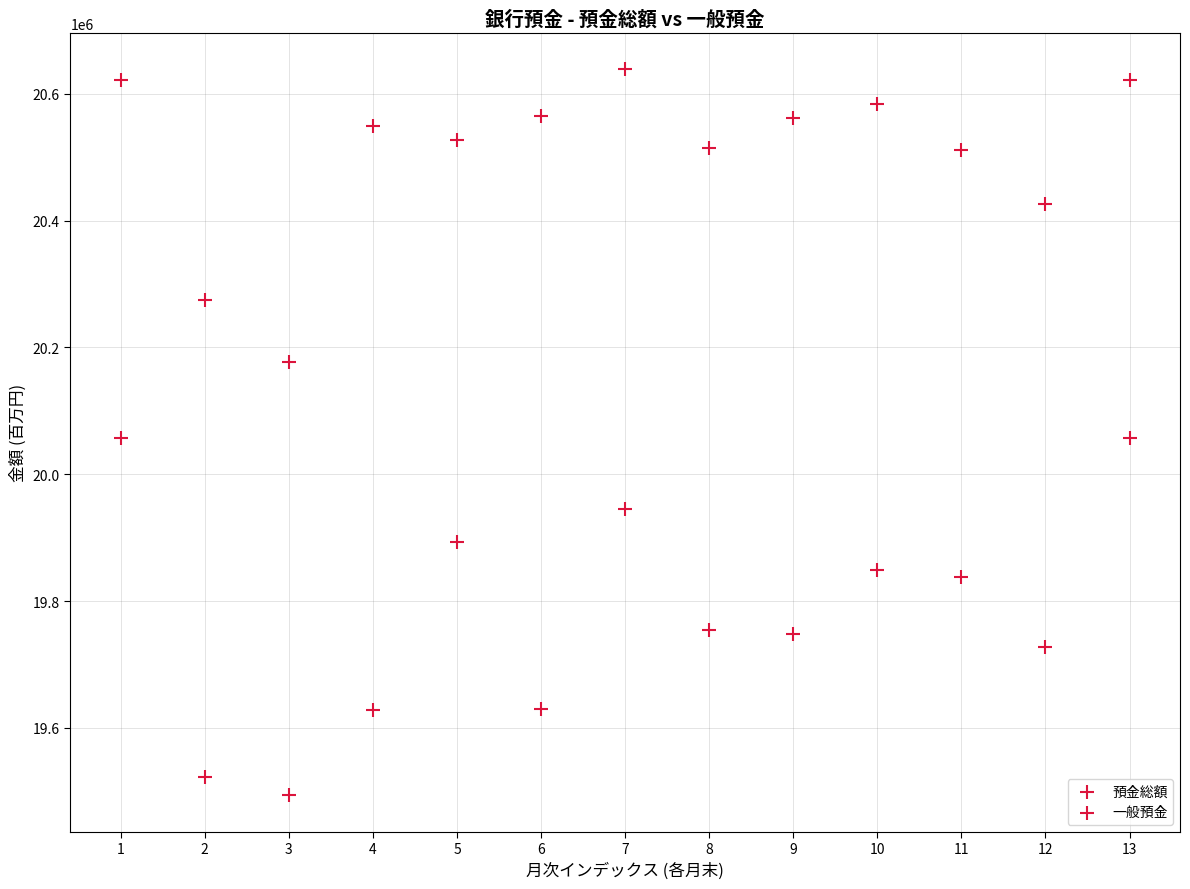

How many points are shown in the scatter plot?

26